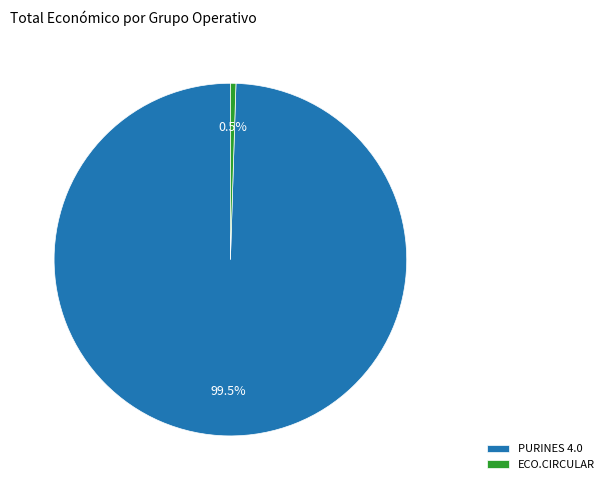

To the nearest percent, what is the average slice percentage?

50%